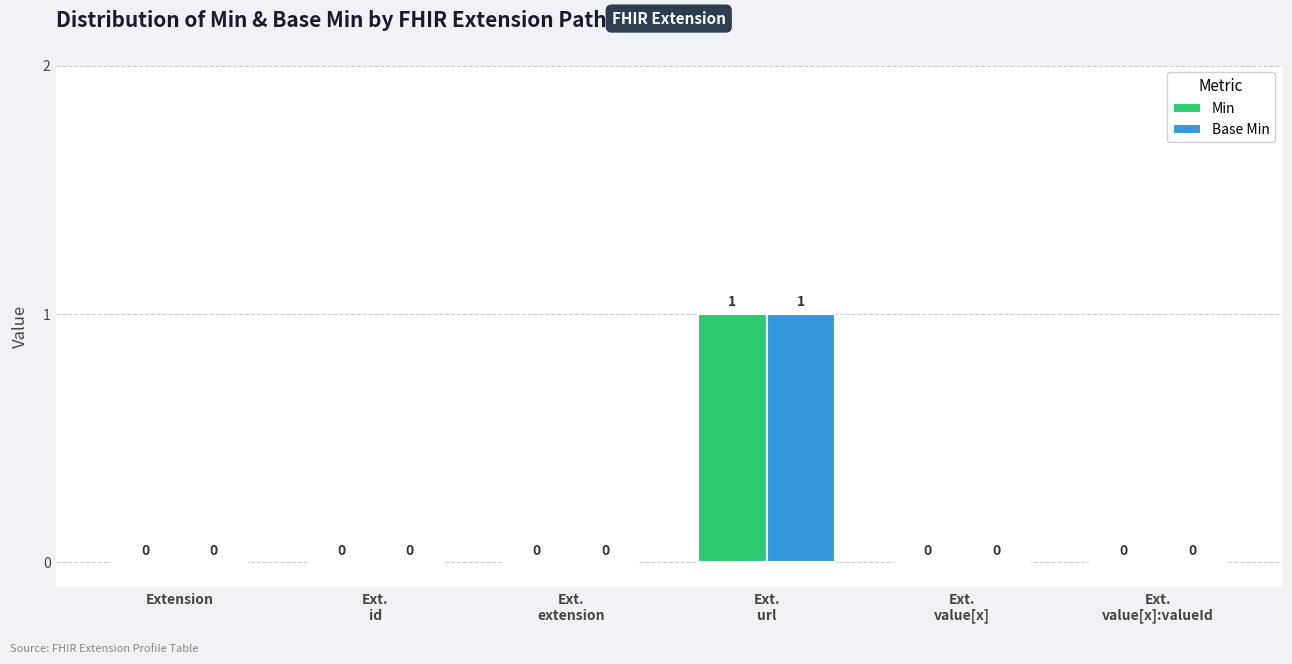

Reading left to right, list all the values displayed in this chart.

Min: Extension=0	Ext.
id=0	Ext.
extension=0	Ext.
url=1	Ext.
value[x]=0	Ext.
value[x]:valueId=0
Base Min: Extension=0	Ext.
id=0	Ext.
extension=0	Ext.
url=1	Ext.
value[x]=0	Ext.
value[x]:valueId=0